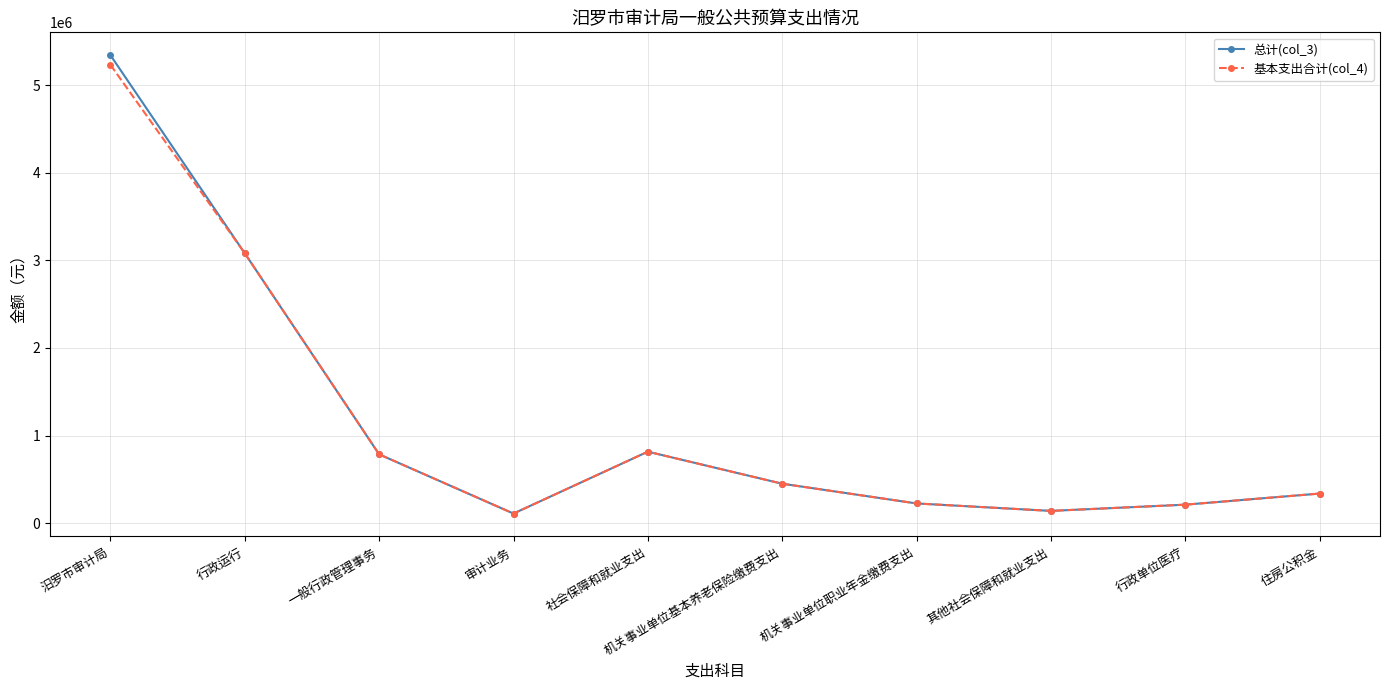

What is the maximum value for 基本支出合计(col_4)?

5230342